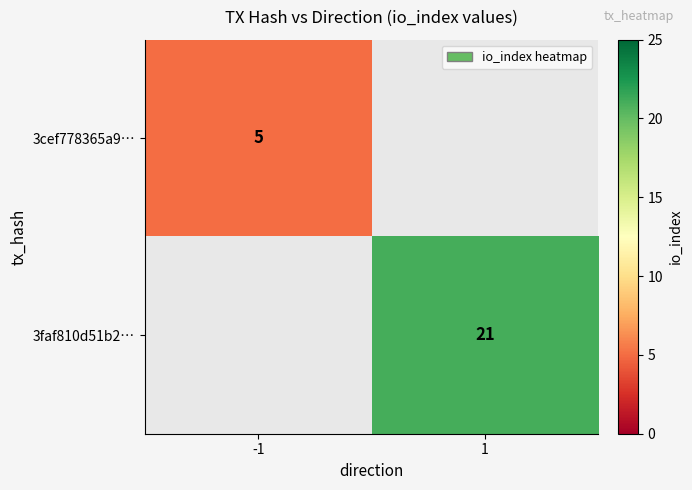

Is it true that 3faf810d51b2… equals 21 at 1?

True